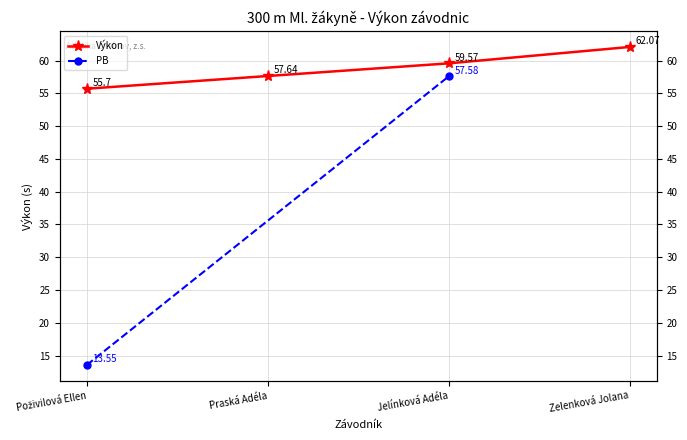

What is the approximate value at Zelenková Jolana?

62.1